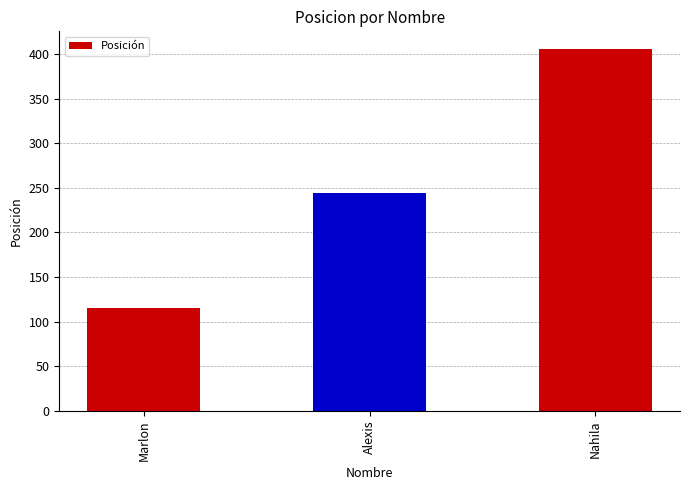

List the labels in order of value, largest first.

Nahila, Alexis, Marlon